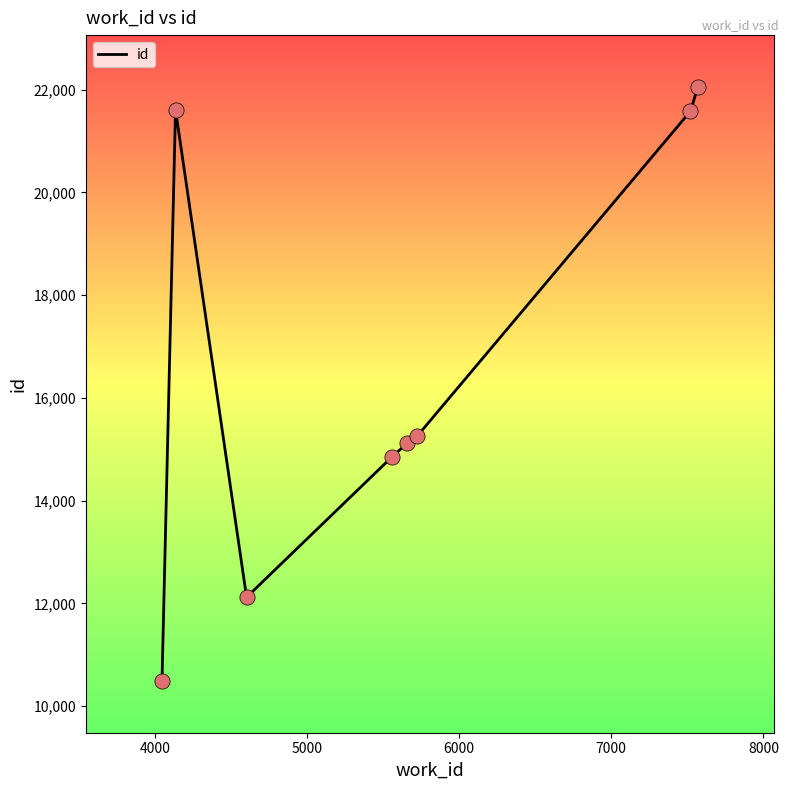

What is the greatest value displayed?

22059